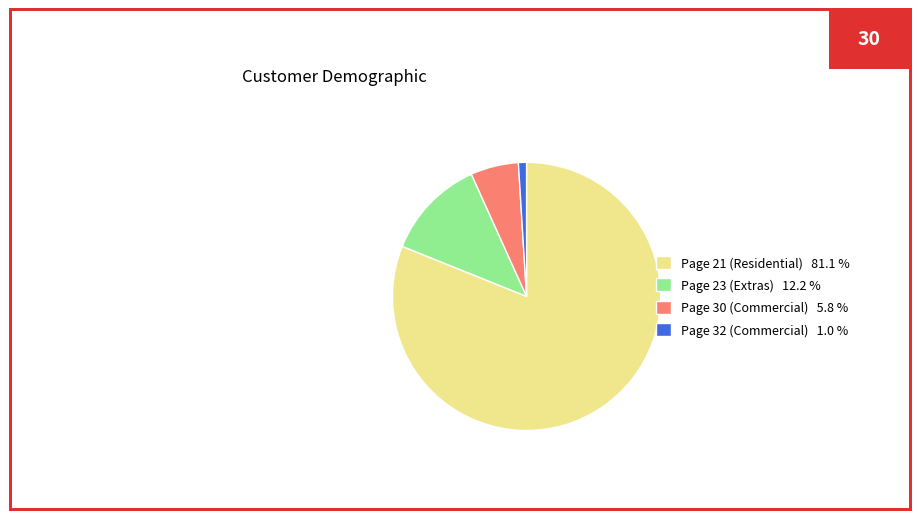

Do Page 21 (Residential) 81.1 % and Page 32 (Commercial) 1.0 % together represent more than half of the pie?

Yes